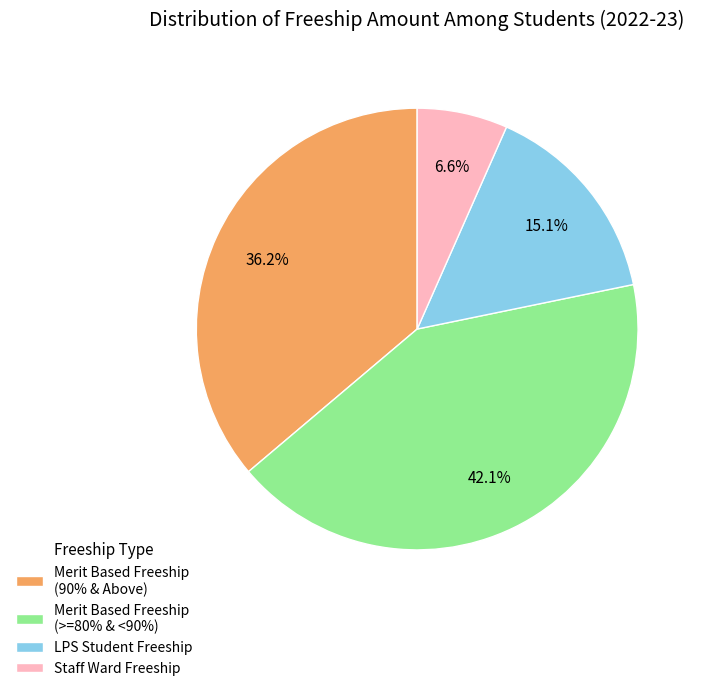

Is LPS Student Freeship the majority of the pie?

No